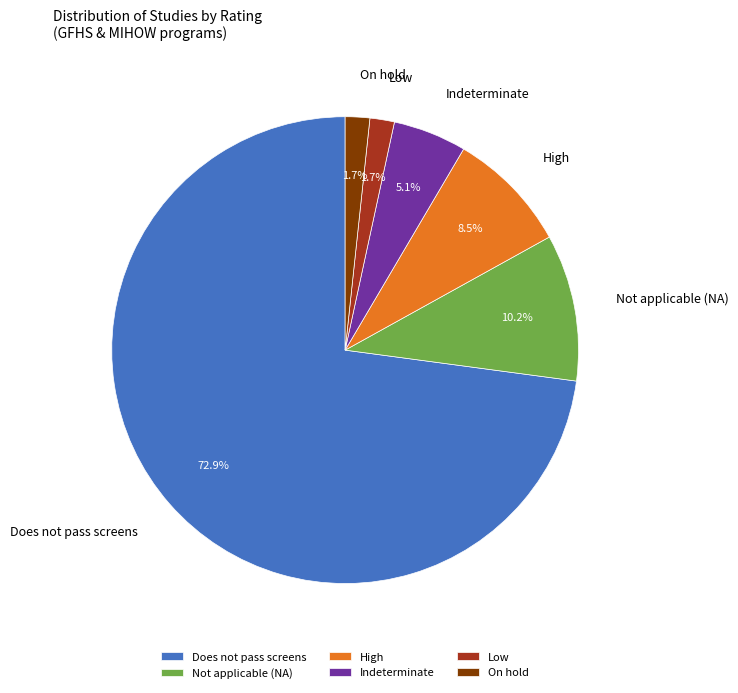

Count the number of slices in the pie.

6